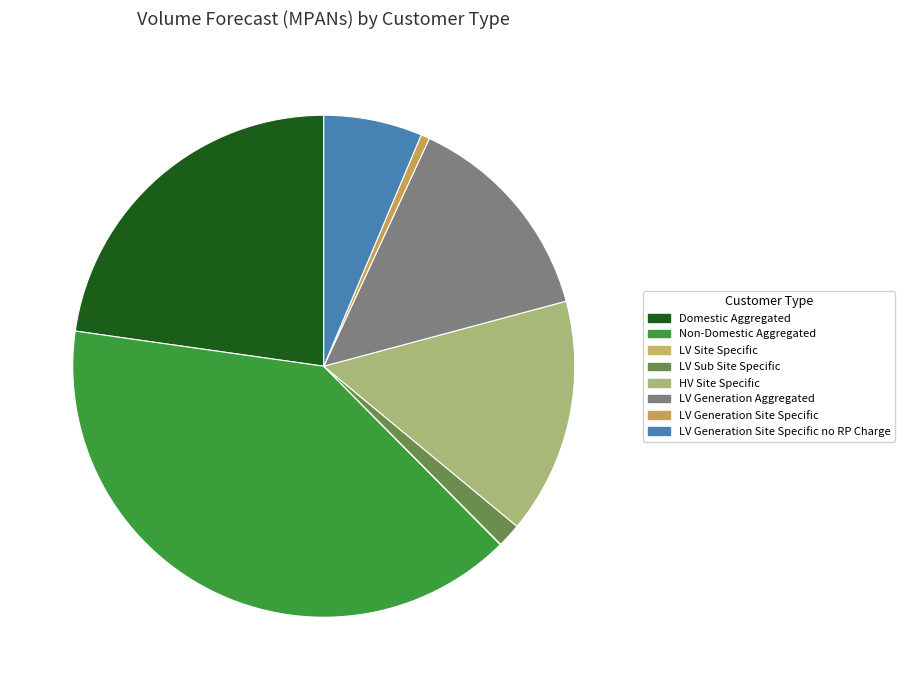

Does LV Generation Site Specific no RP Charge represent more than half of the total?

No